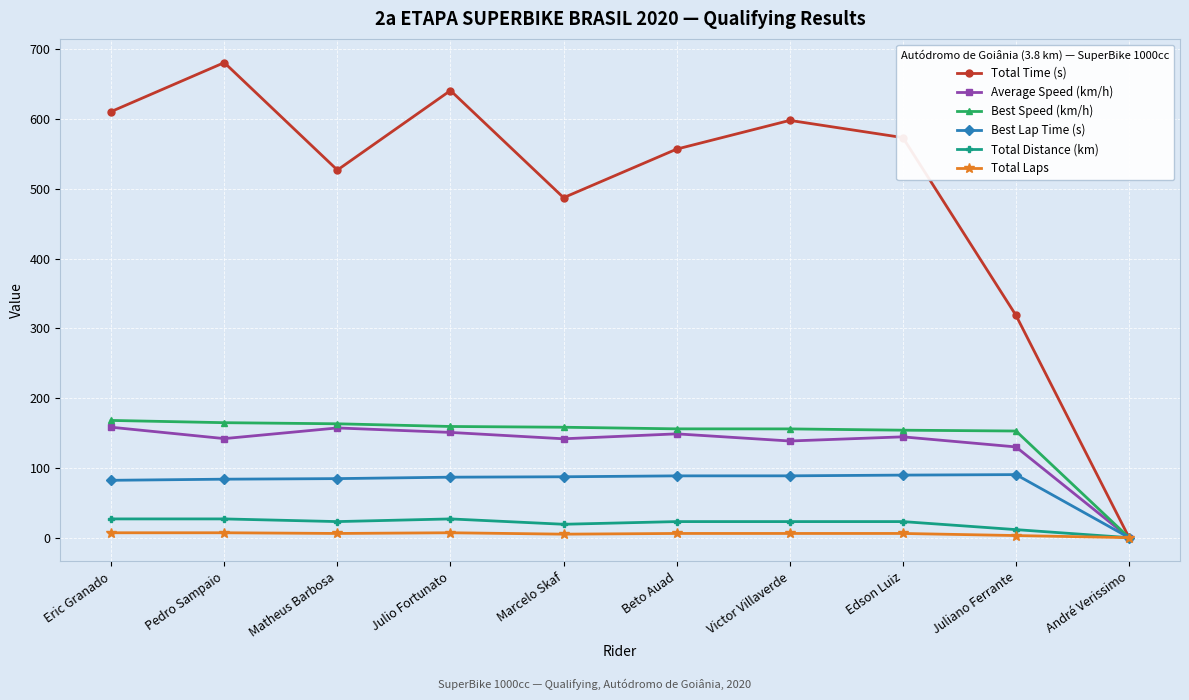

At how many categories does at least one series exceed 285?

9